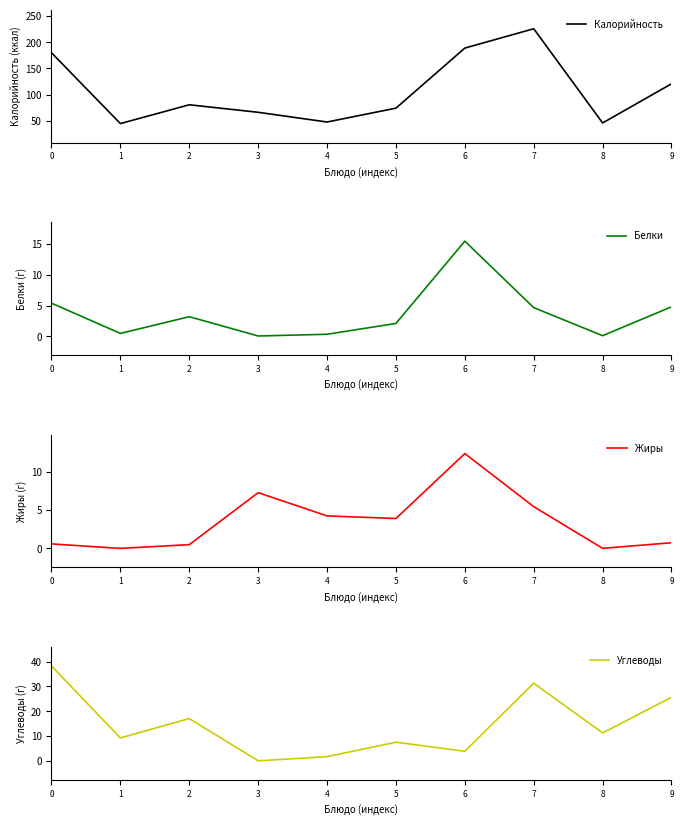

What is the approximate value of Калорийность at 7?

226.0